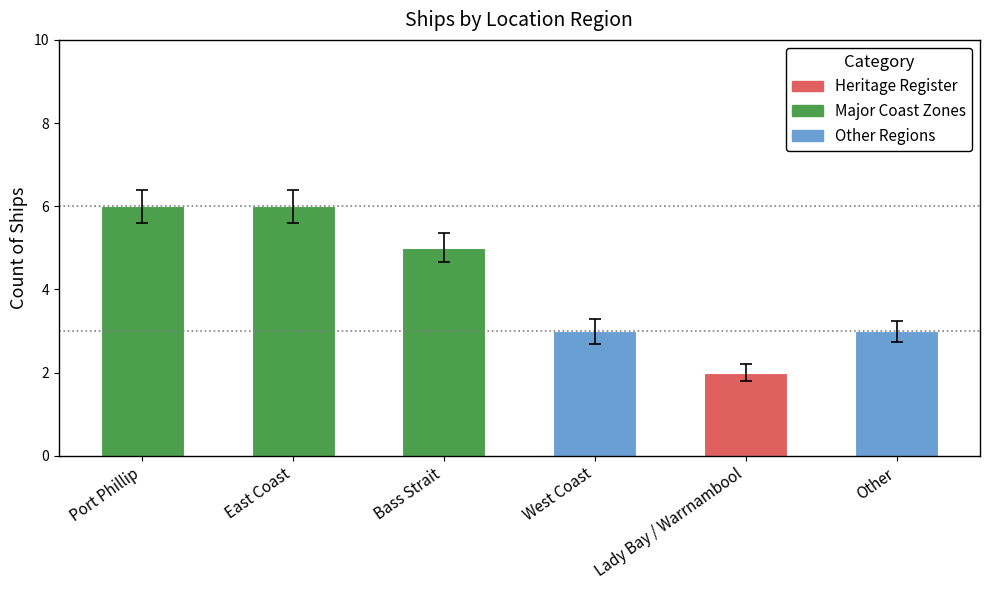

Which has a higher value, Port Phillip or Other?

Port Phillip